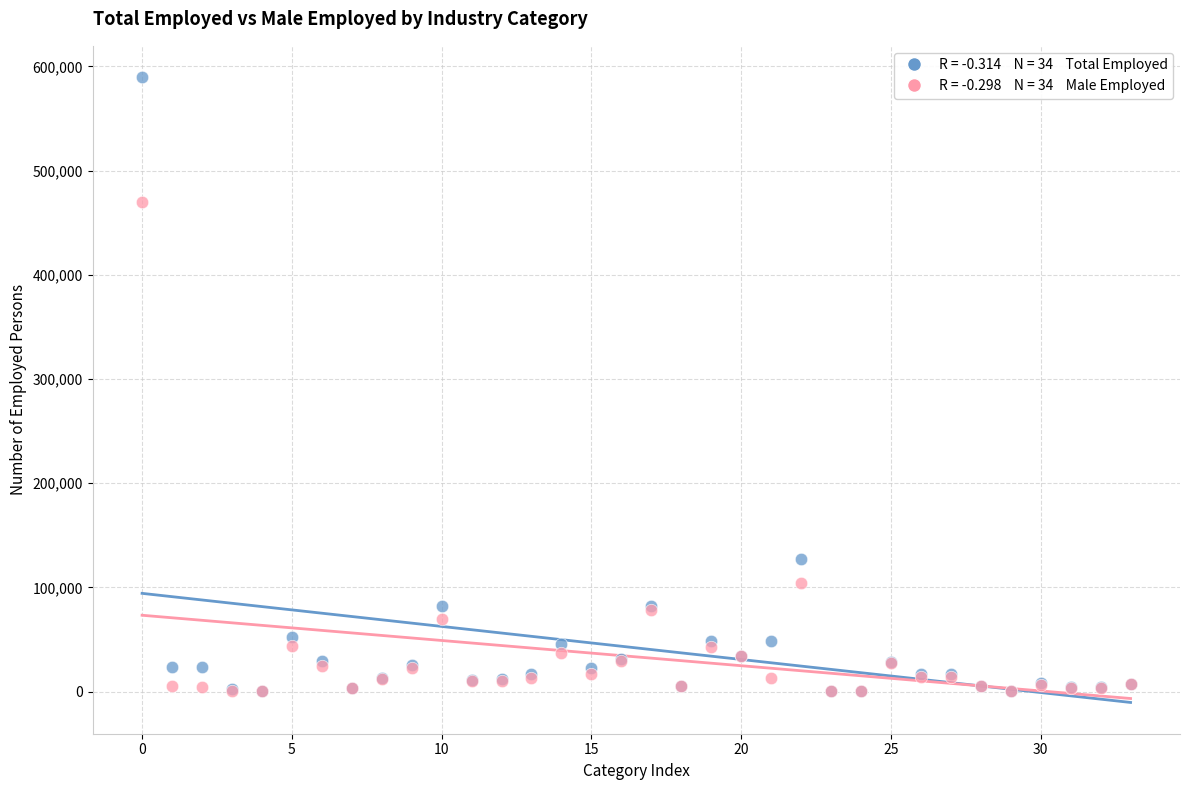

Across all series, what Y value is closest to 294939?

127621